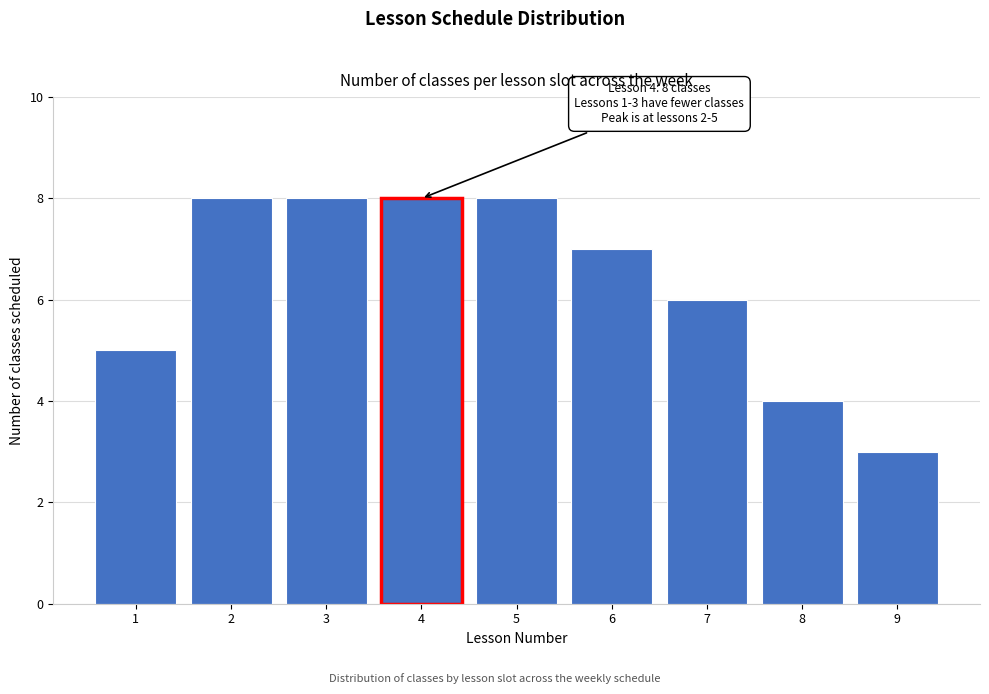

Reading right to left, transcribe all the data shown in this chart.

3	4	6	7	8	8	8	8	5